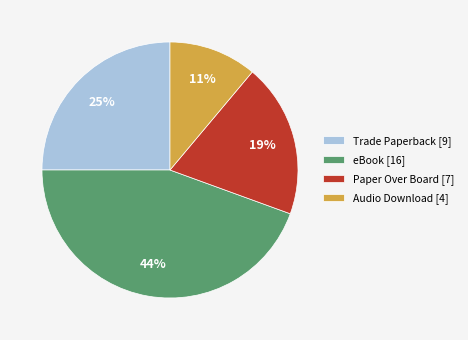

Is it true that Audio Download [4] is 25% of the pie?

False